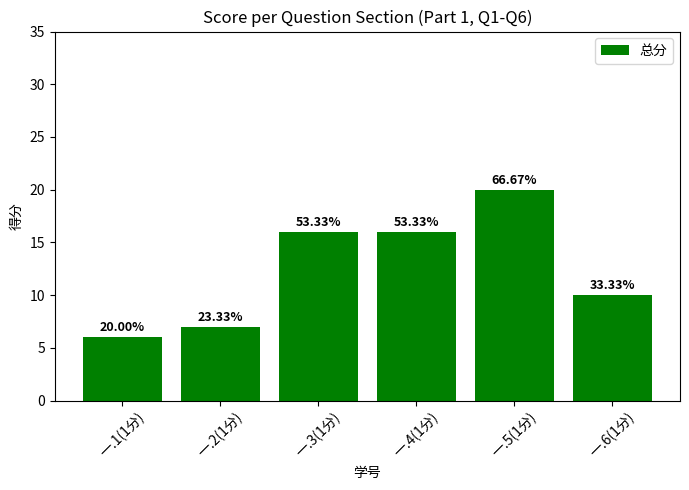

What is the ratio of the value at 一.5(1分) to the value at 一.2(1分)?

2.9